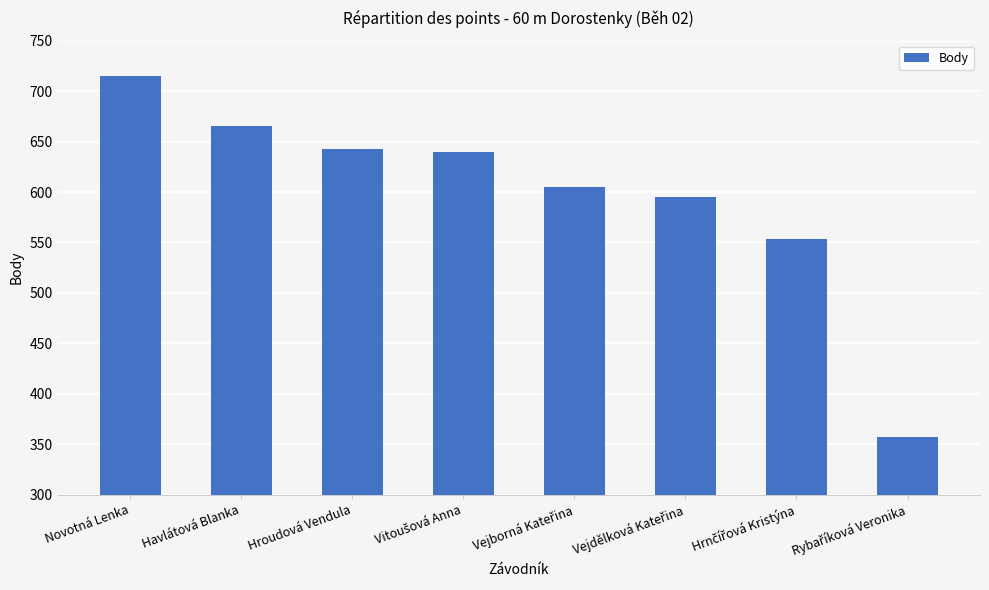

Reading left to right, extract all data points from this chart.

715	665	643	640	605	595	553	357